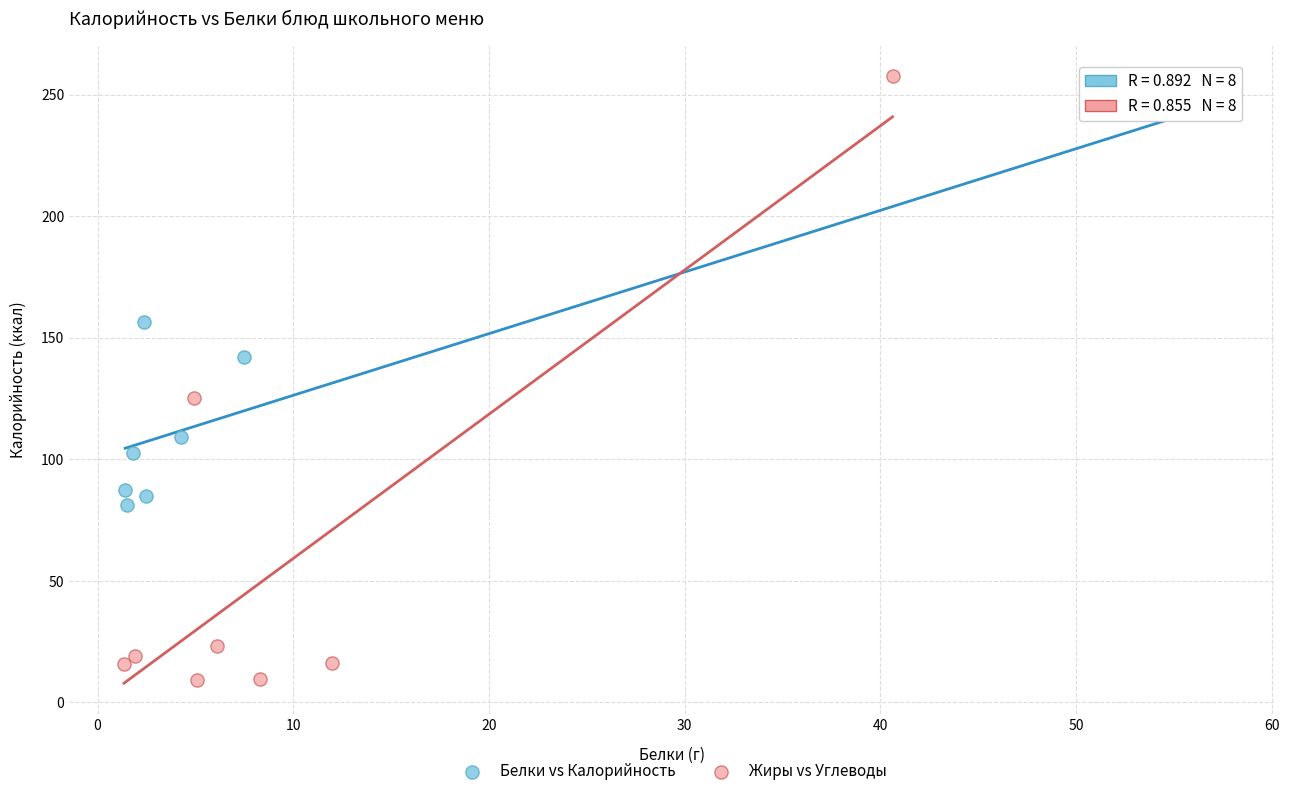

Which series contains the lowest Y value?

Жиры vs Углеводы